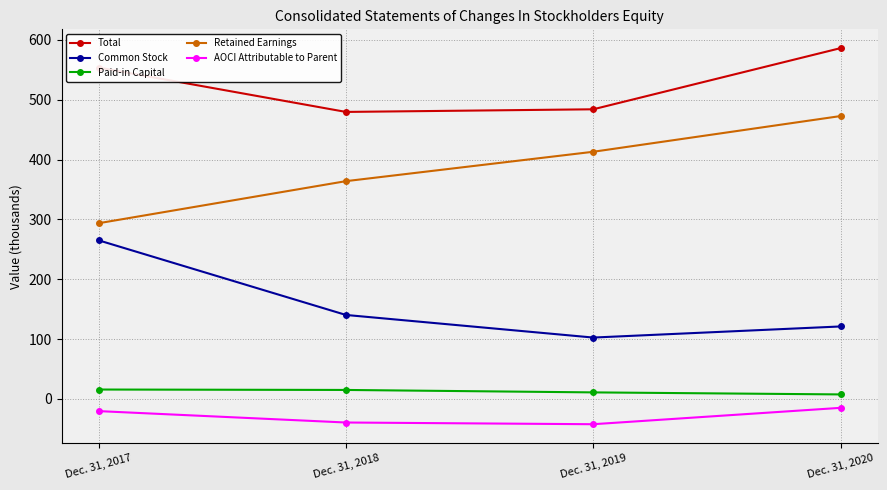

The Common Stock series shows 102.5 at Dec. 31, 2019. True or false?

True